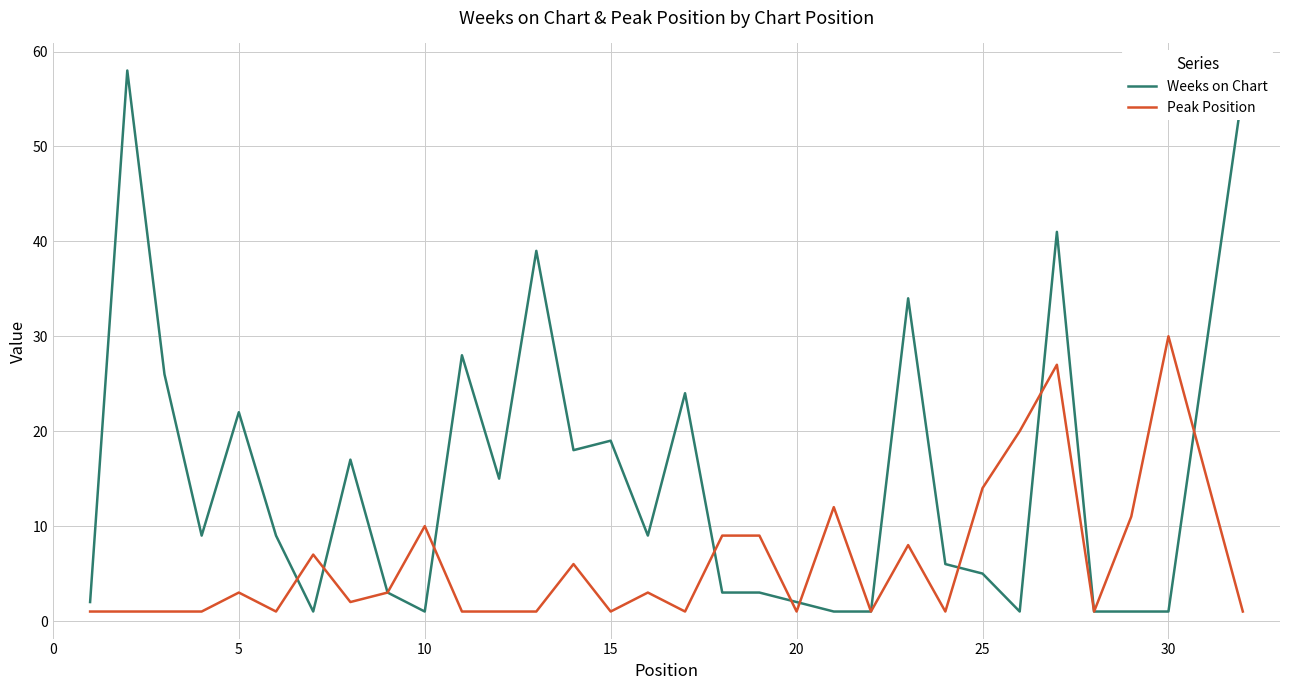

Which series has the largest range (max minus min)?

Weeks on Chart